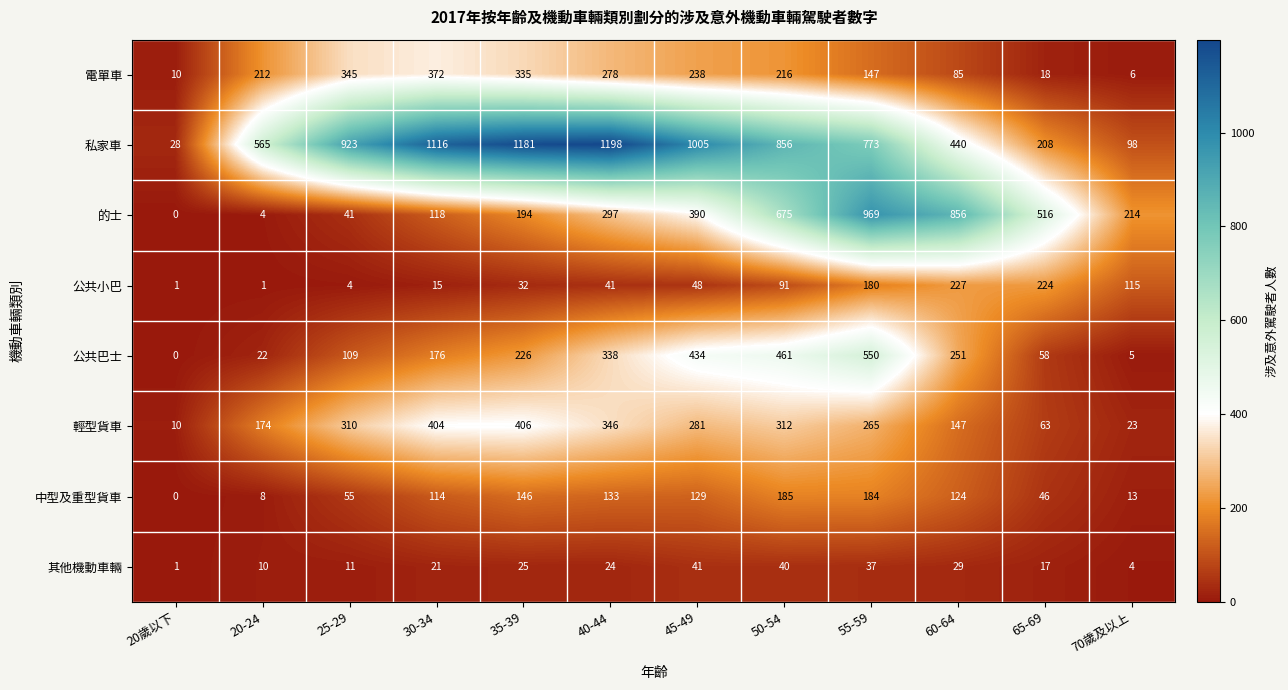

What is the difference between the highest and lowest values at 40-44?

1174